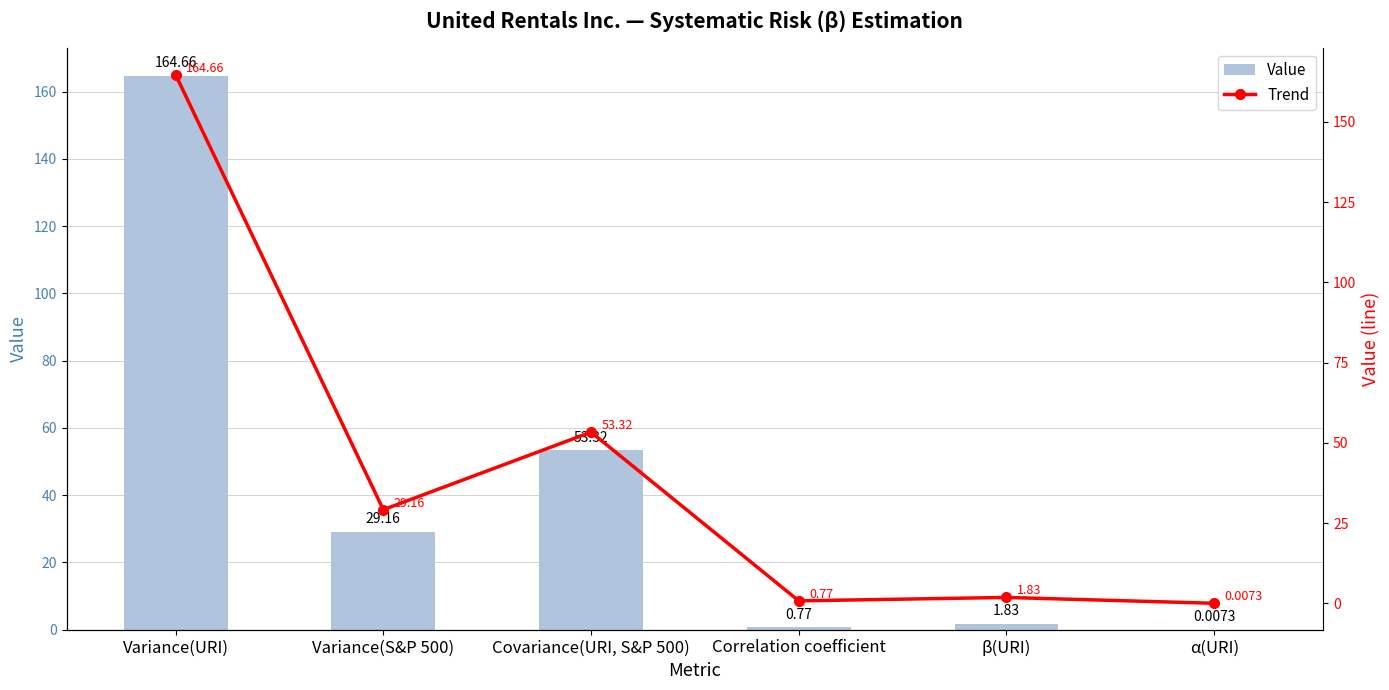

At how many categories does at least one series exceed 88?

1